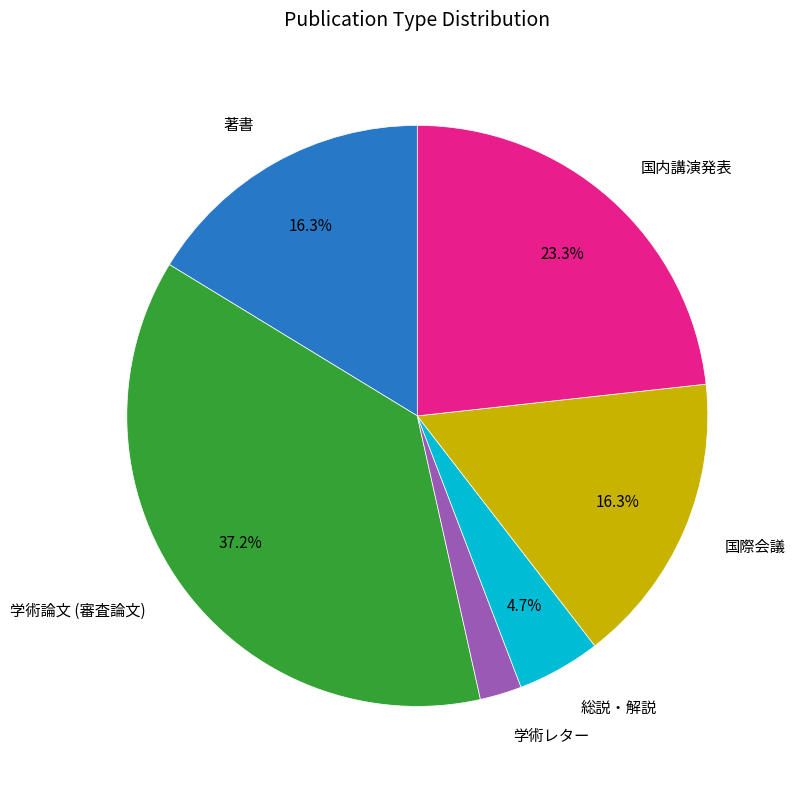

Is there any slice that represents more than half of the pie?

No